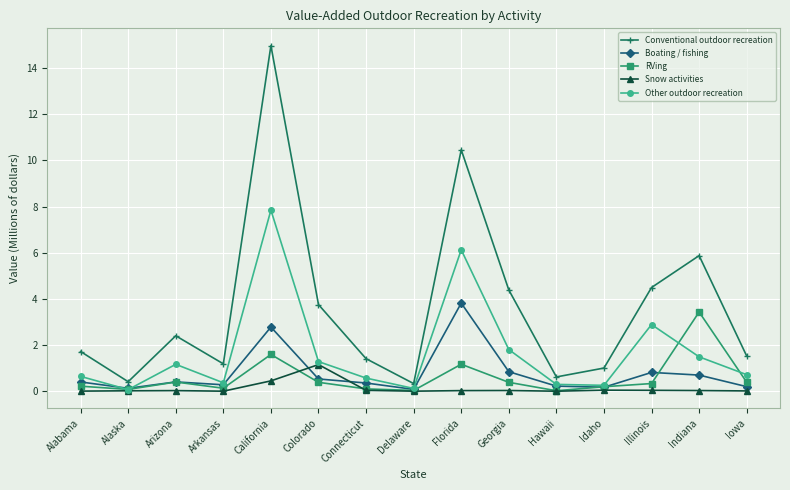

Which series has the largest range (max minus min)?

Conventional outdoor recreation